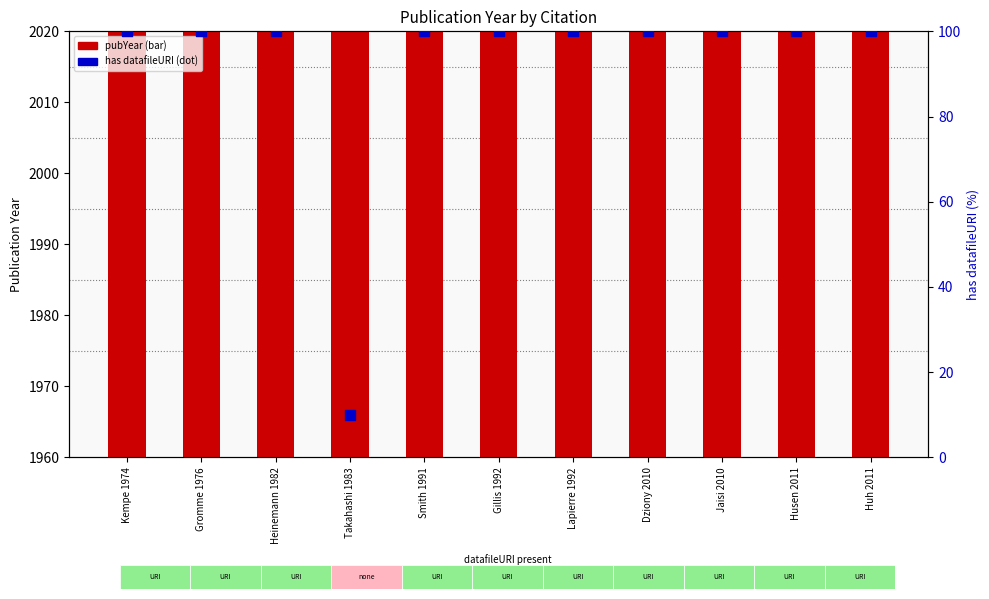

At how many categories does at least one series exceed 298?

11